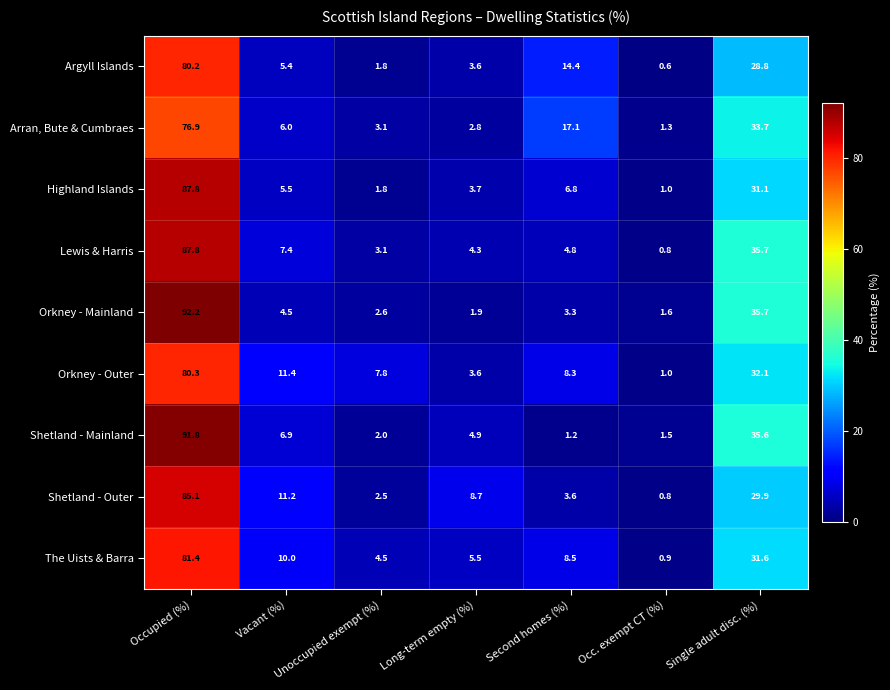

Which category has the lowest value across all series?

Occ. exempt CT (%)